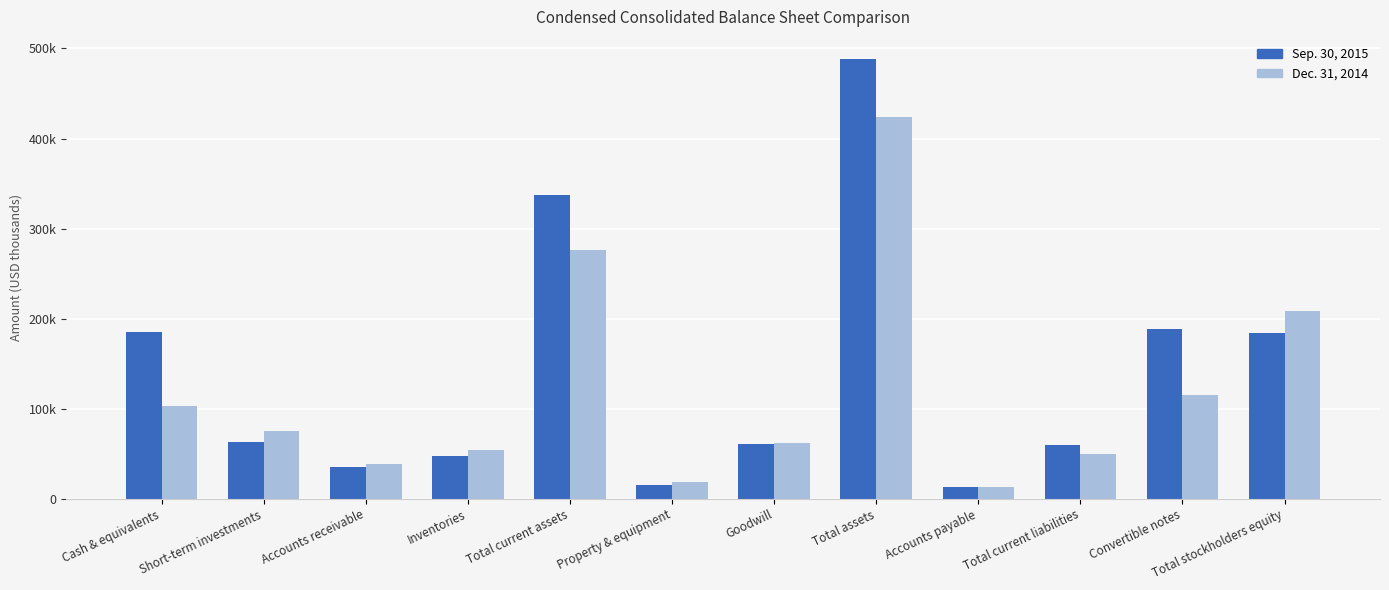

True or false: Dec. 31, 2014 has a value of 421431 at Total current assets.

False